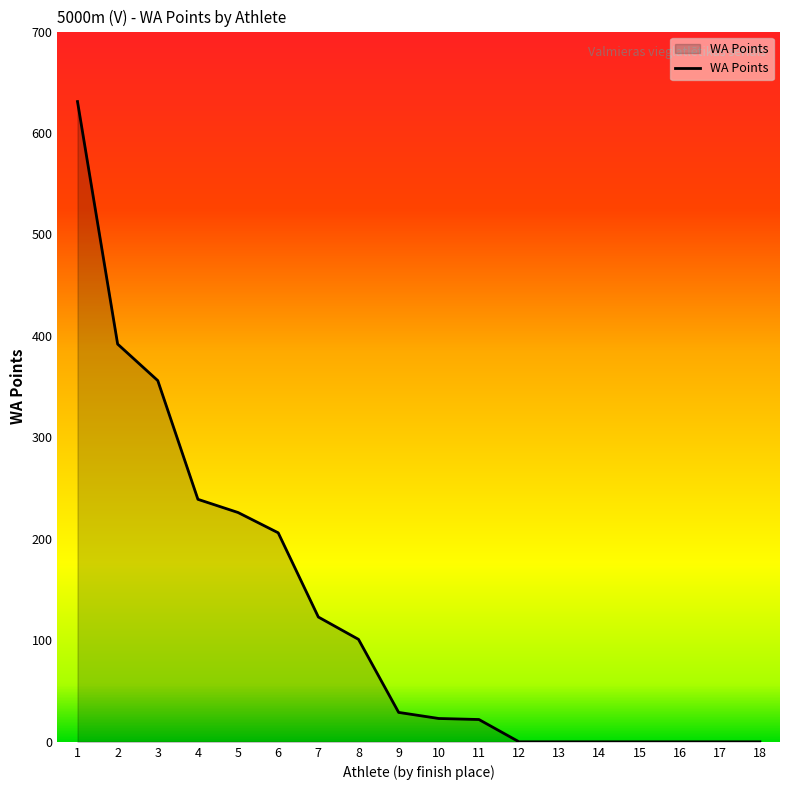

Which has a higher value, 11 or 12?

11